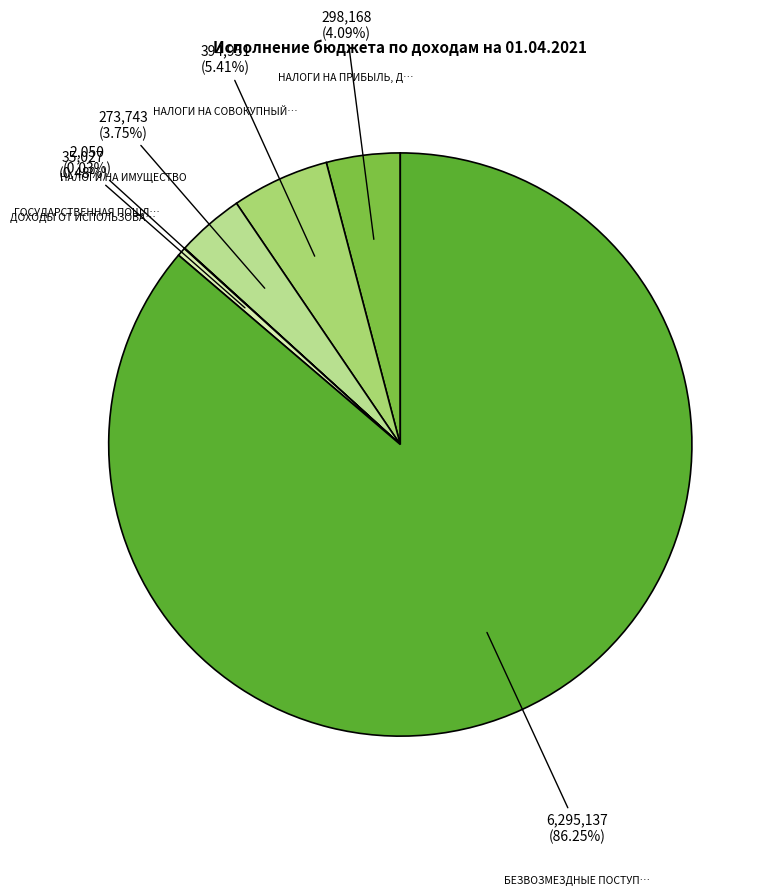

How many slices are in this pie chart?

6